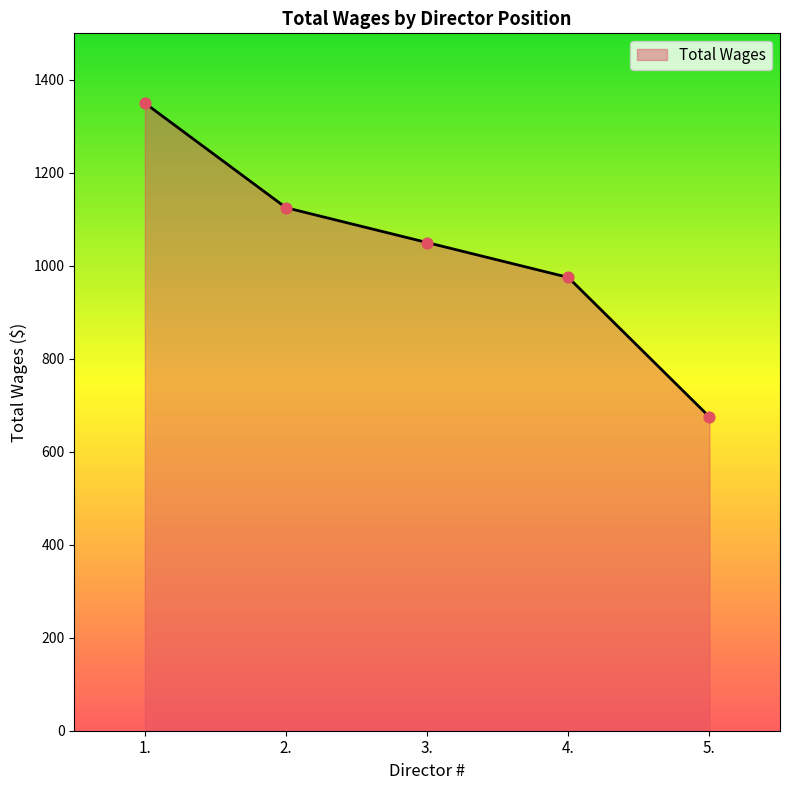

What is the change in value from 2. to 3.?

-75